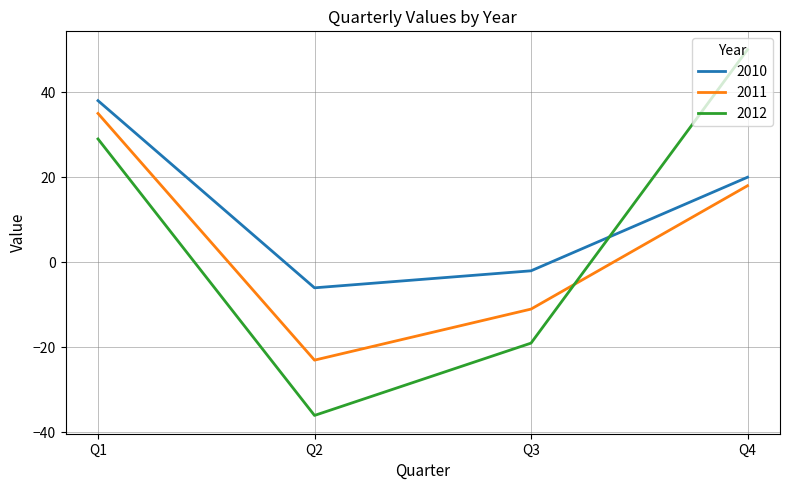

True or false: 2010 has more than 1 interior local peaks.

False